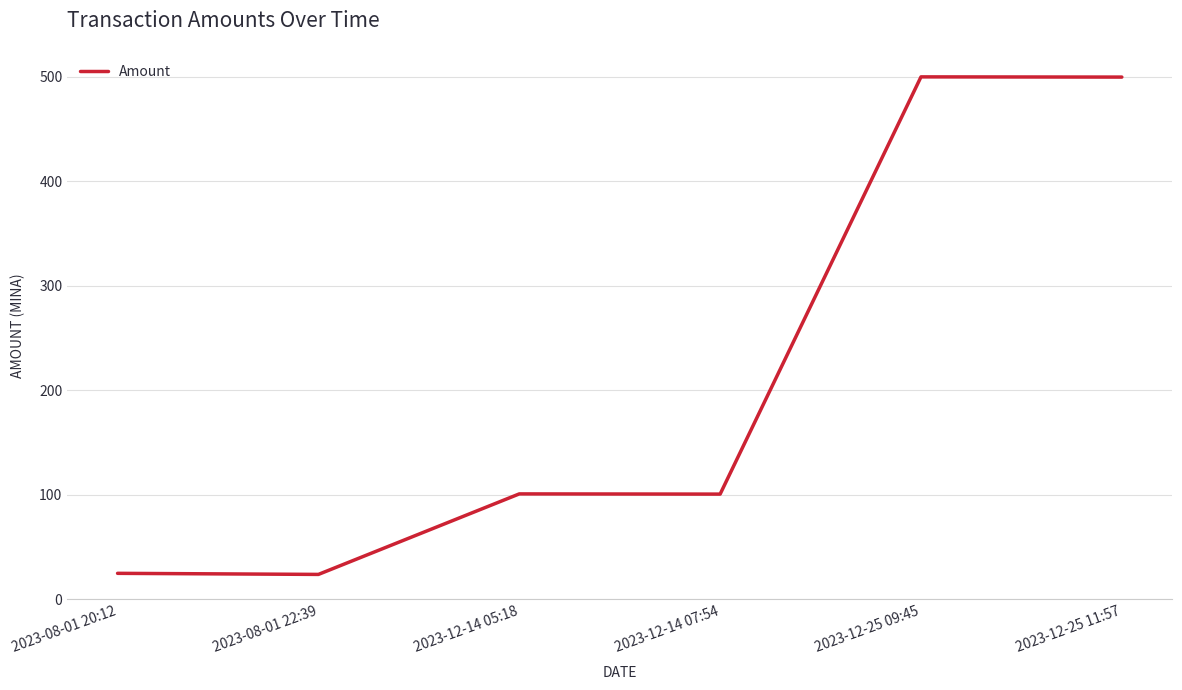

The value at 2023-12-14 05:18 is 101.0. True or false?

True